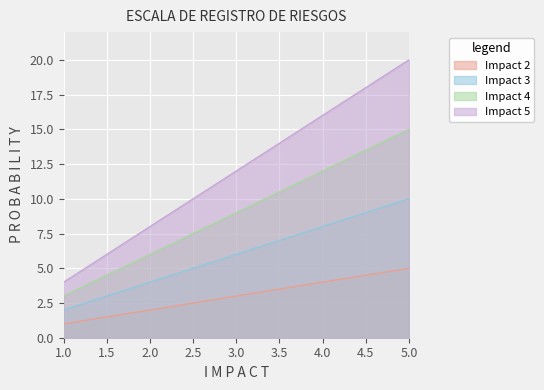

Is it true that Impact 5 equals 16 at 4?

True